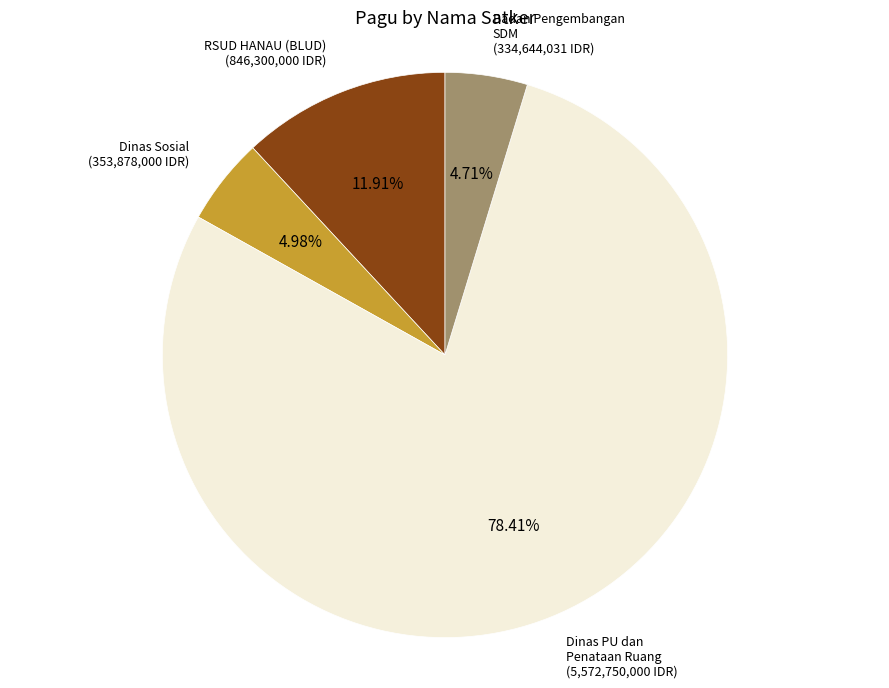

Is there any slice that represents more than half of the pie?

Yes